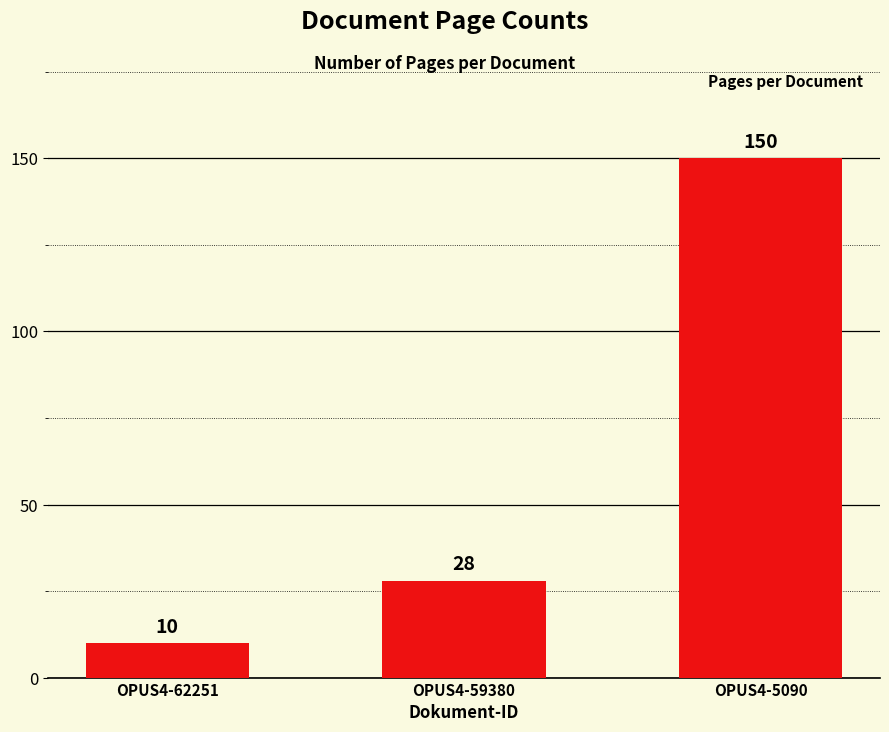

What is the difference between the maximum and minimum values?

140